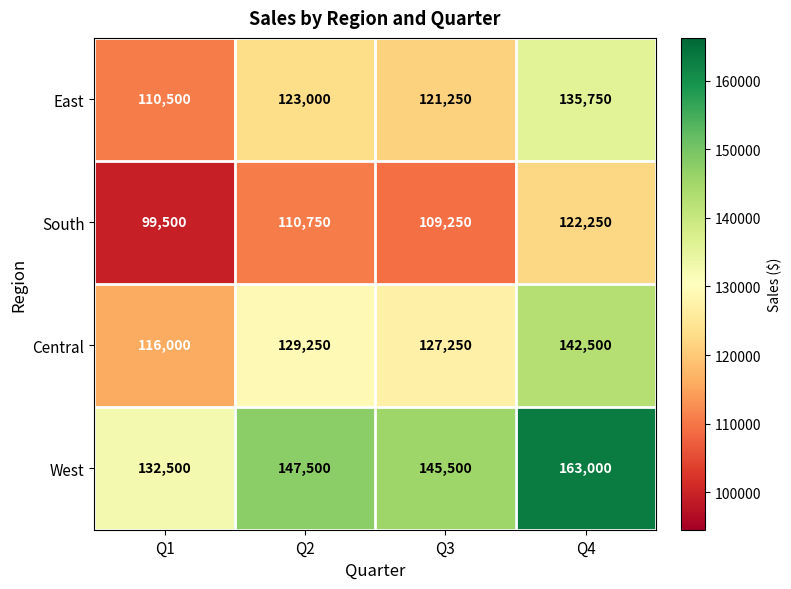

What value does the East series have at Q4, to the nearest 50?

135750